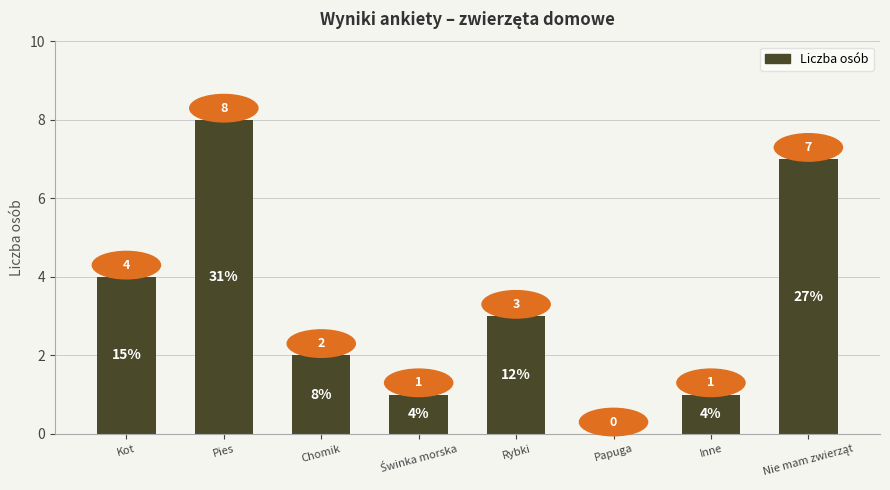

Where does the data first go above 3?

Kot